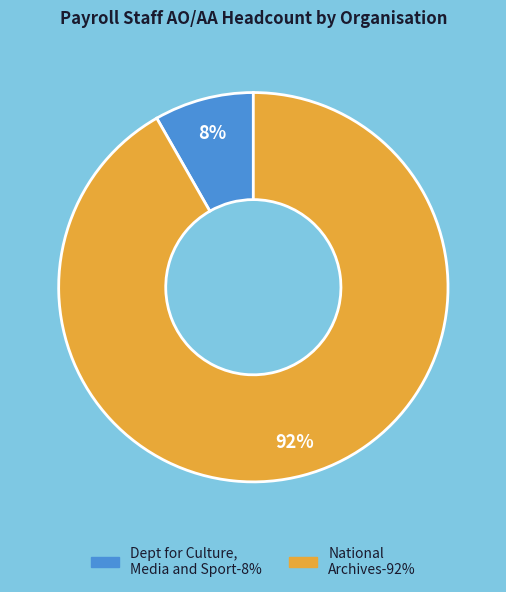

To the nearest percent, what is the average slice percentage?

50%